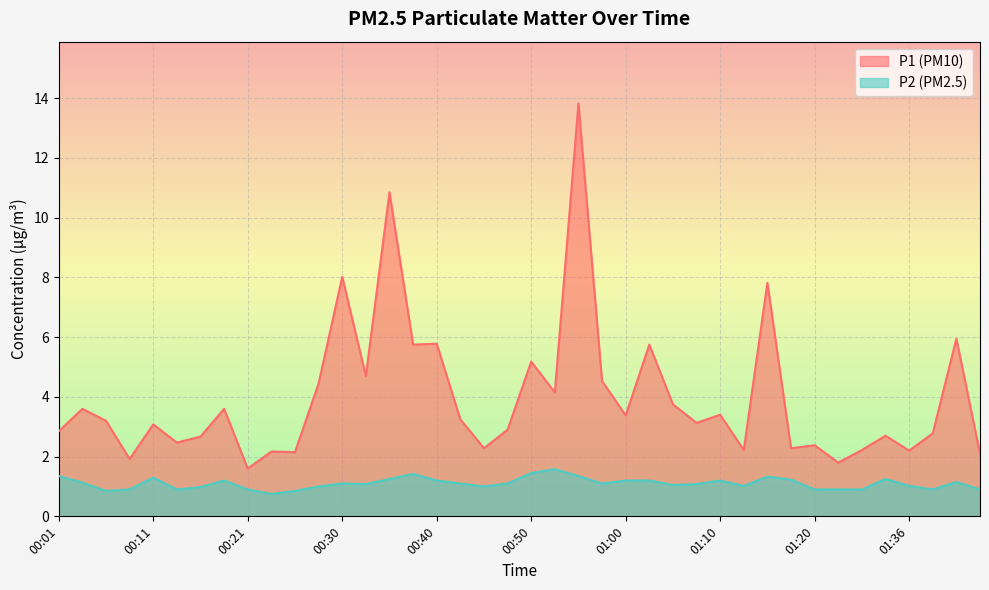

How many lines are shown in the chart?

2